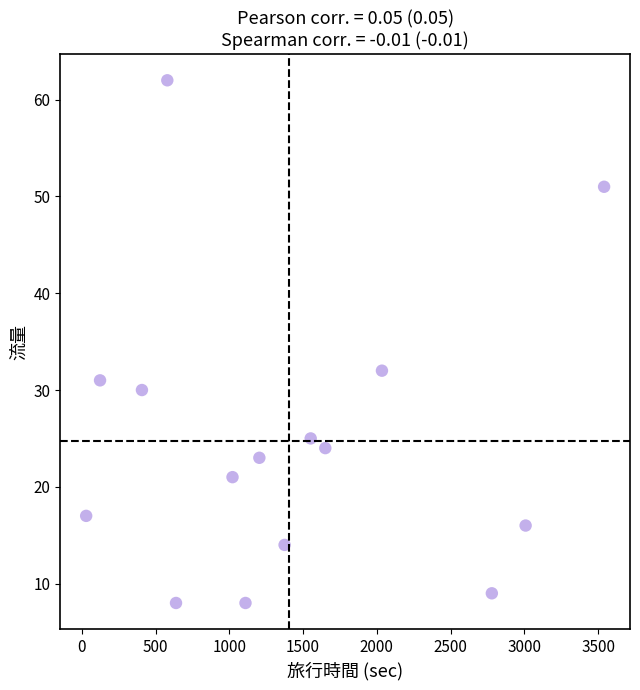

What Y value in the scatter plot is closest to 35?

32